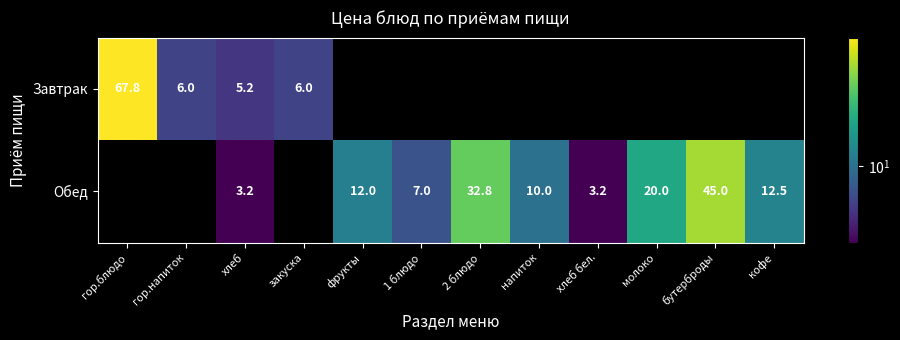

What is the sum of the Обед values at молоко and хлеб?

23.2